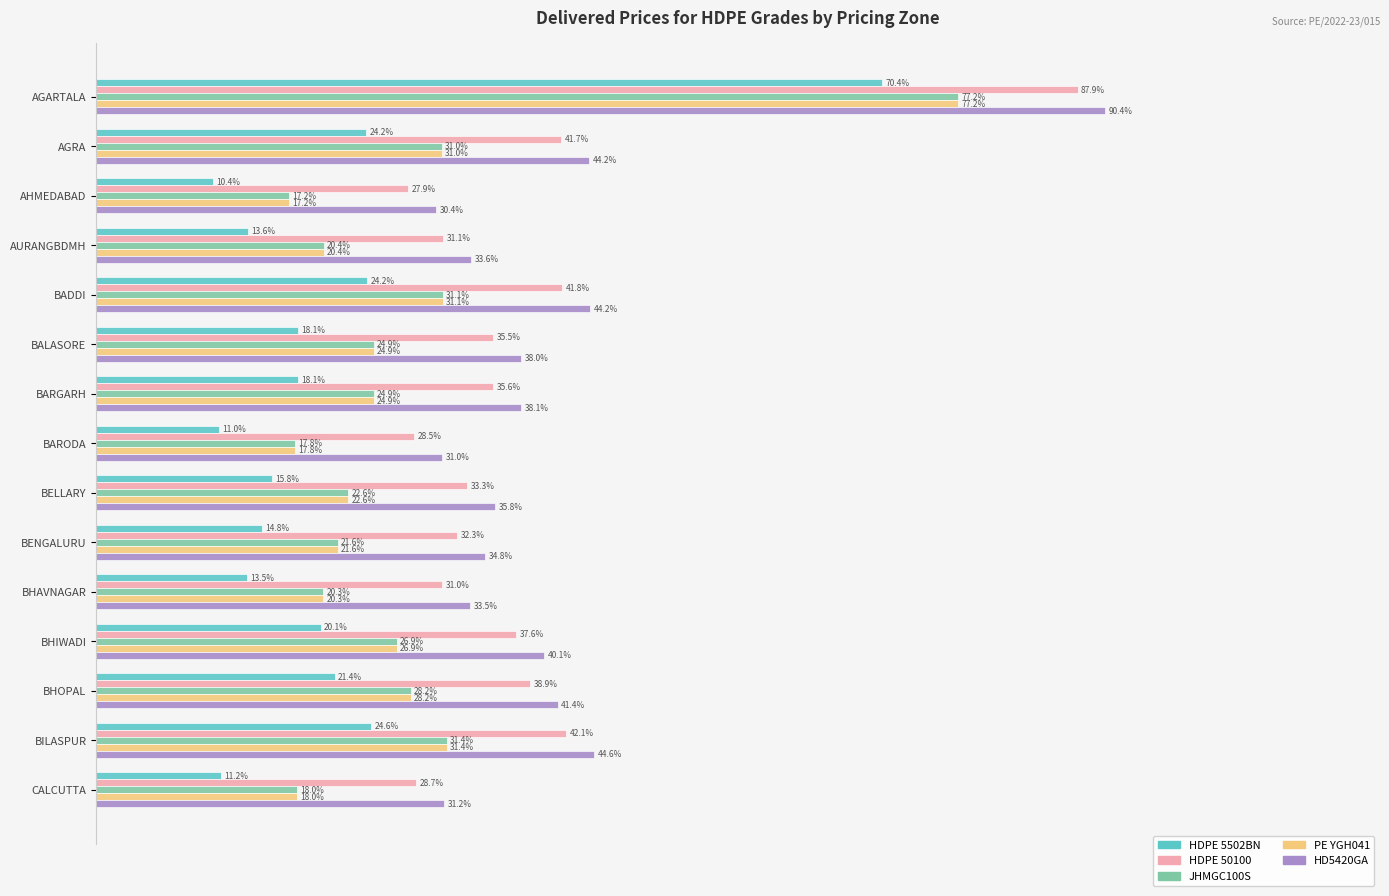

Which category has the highest value across all series?

AGARTALA